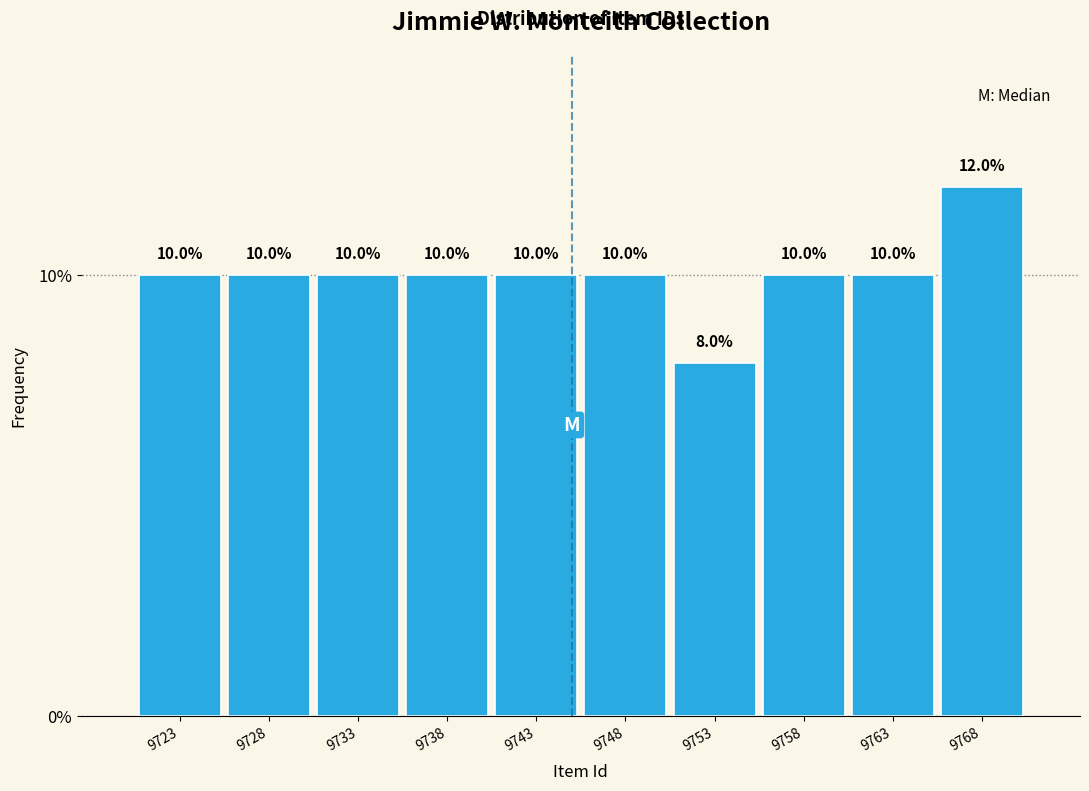

What is the height of the bar covering 9726 to 9731 on the x-axis?

10.0